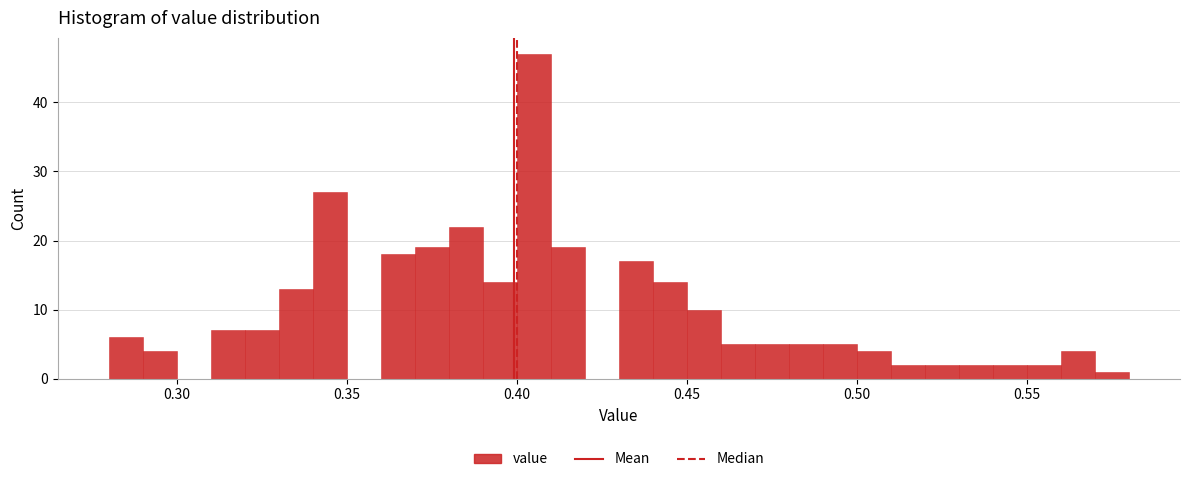

Read against the x-axis, roughly where is the centre of the tallest bar?

0.405